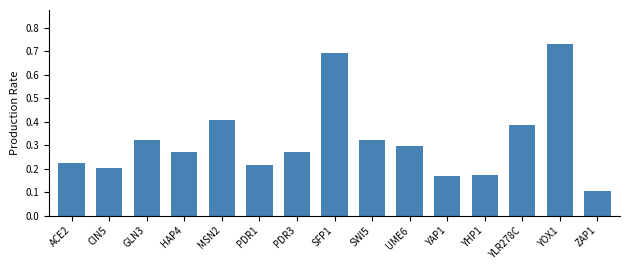

Which has a higher value, YOX1 or YLR278C?

YOX1